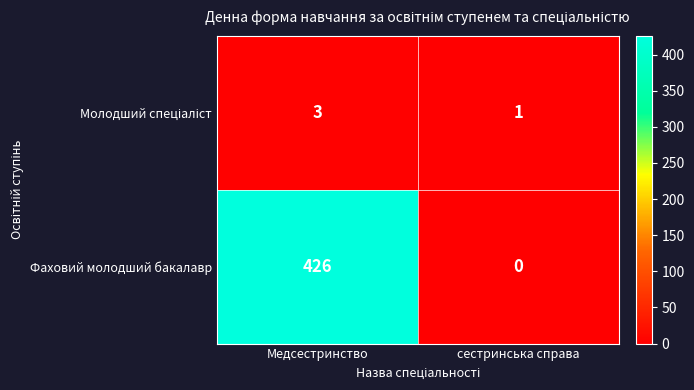

Is it true that Фаховий молодший бакалавр equals 0 at сестринська справа?

True